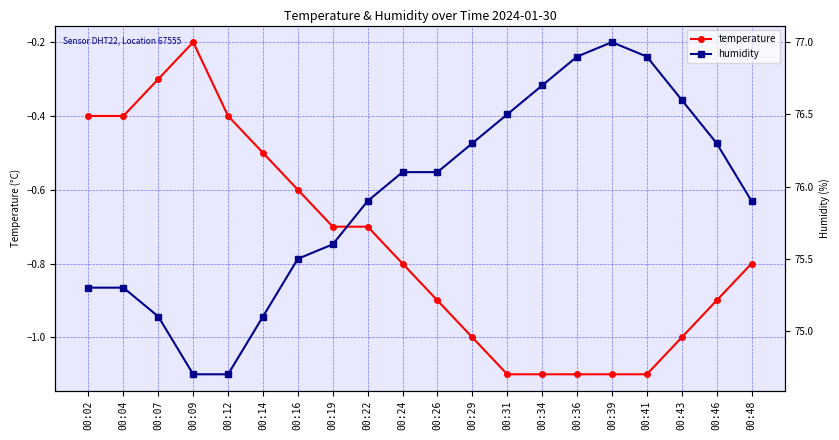

Reading left to right, what are all the values shown in this chart?

temperature: -0.4	-0.4	-0.3	-0.2	-0.4	-0.5	-0.6	-0.7	-0.7	-0.8	-0.9	-1.0	-1.1	-1.1	-1.1	-1.1	-1.1	-1.0	-0.9	-0.8
humidity: 75.3	75.3	75.1	74.7	74.7	75.1	75.5	75.6	75.9	76.1	76.1	76.3	76.5	76.7	76.9	77.0	76.9	76.6	76.3	75.9